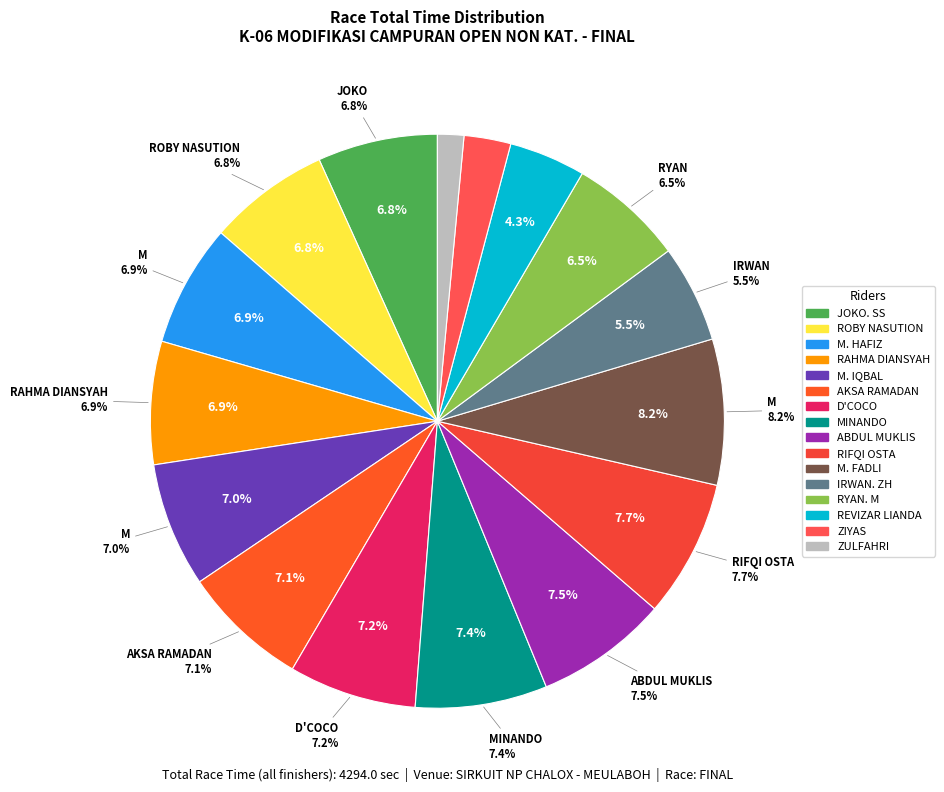

What percentage is the REVIZAR LIANDA slice, to the nearest percent?

4%